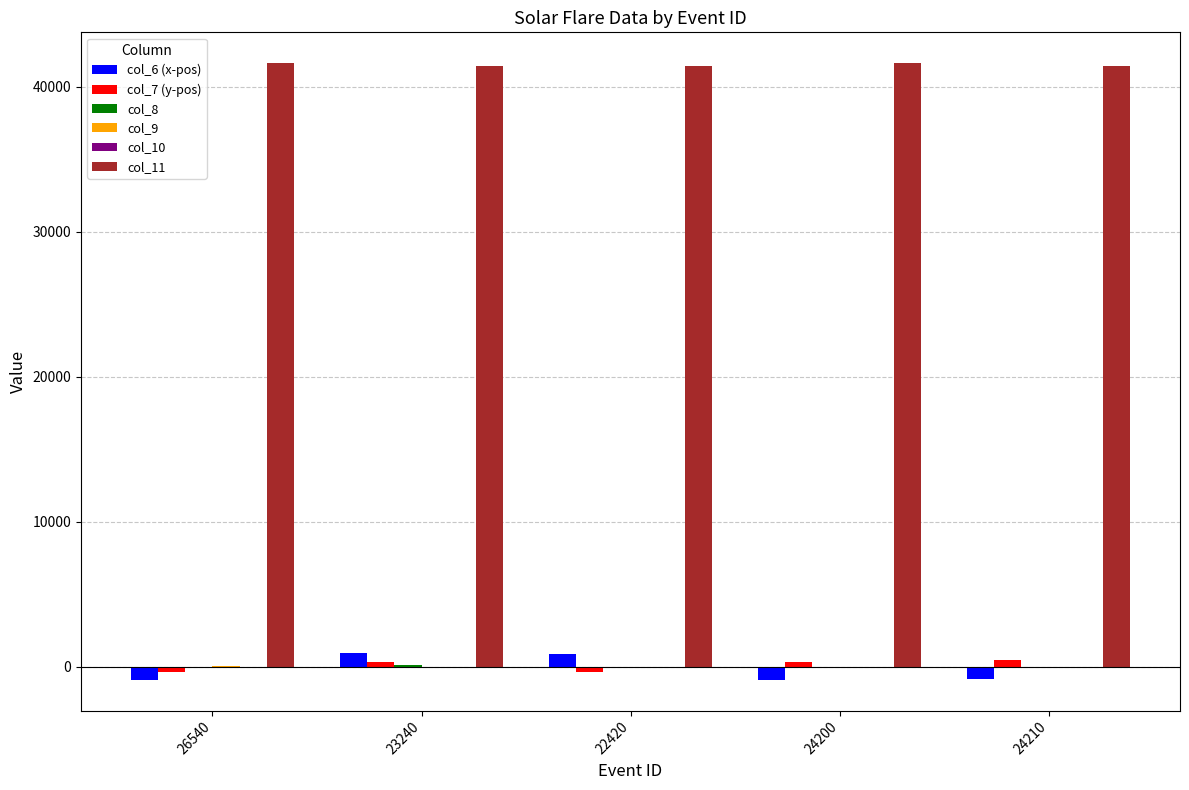

What is the maximum value for col_6 (x-pos)?

911